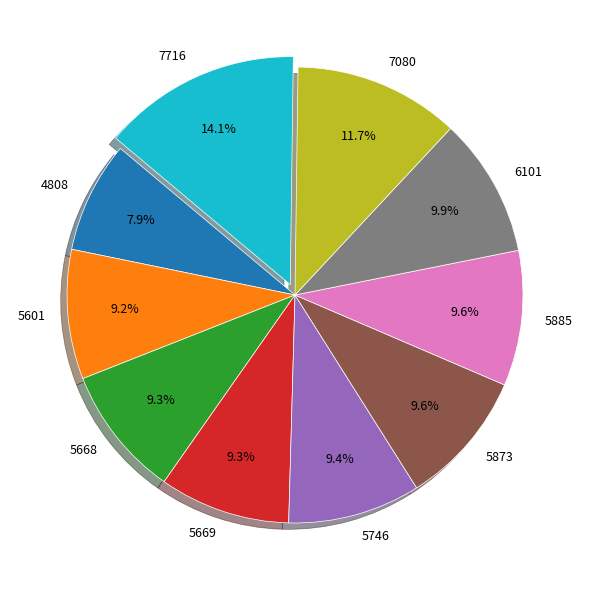

How many slices are in this pie chart?

10